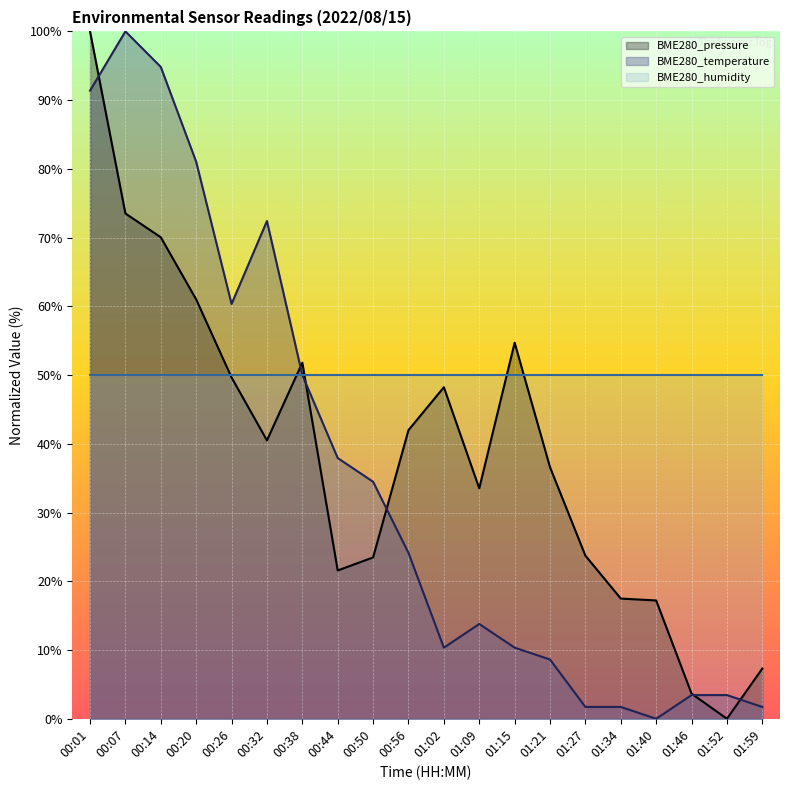

What is the label of the 5th point from the left?

00:26